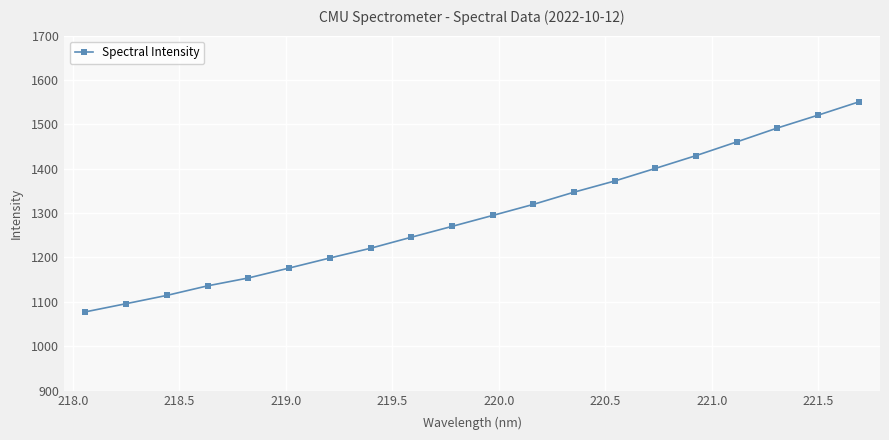

Is this an area chart (filled region under the line)?

No